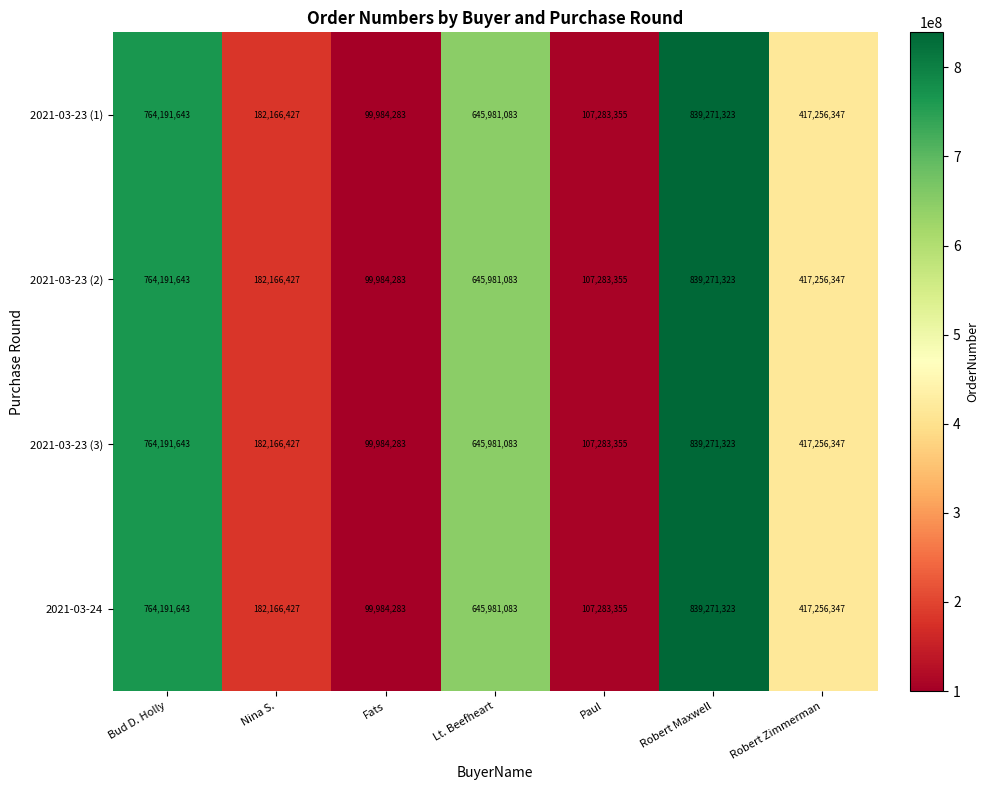

Rank the categories by 2021-03-23 (3) value from lowest to highest.

Fats, Paul, Nina S., Robert Zimmerman, Lt. Beefheart, Bud D. Holly, Robert Maxwell